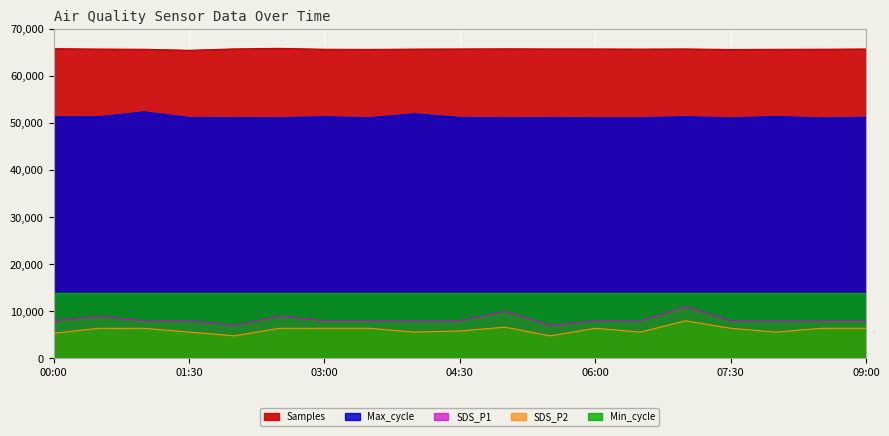

What is the highest value of the SDS_P2 series?

8000.0